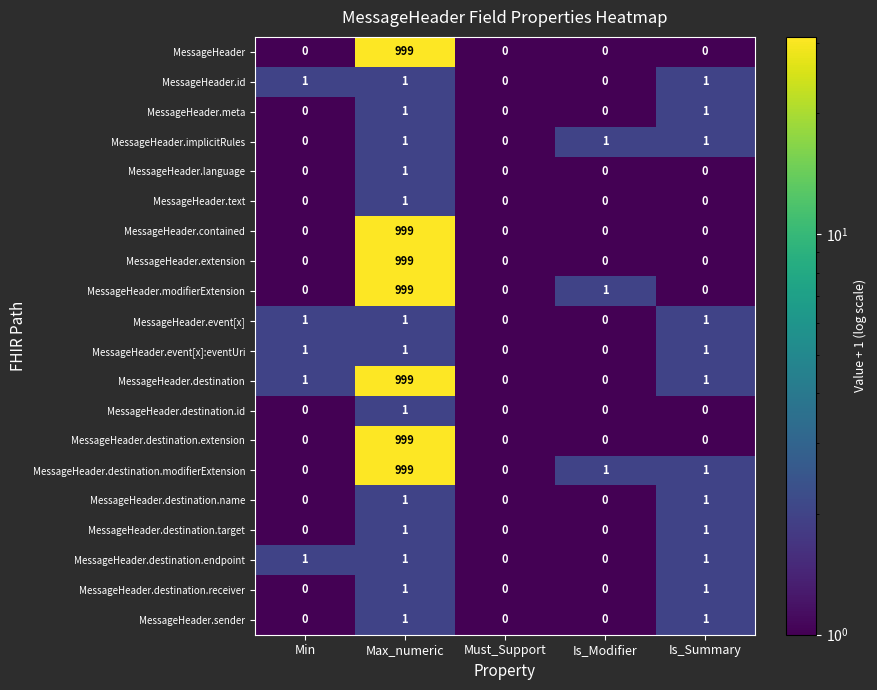

At which category is the sum across all series the highest?

Max_numeric